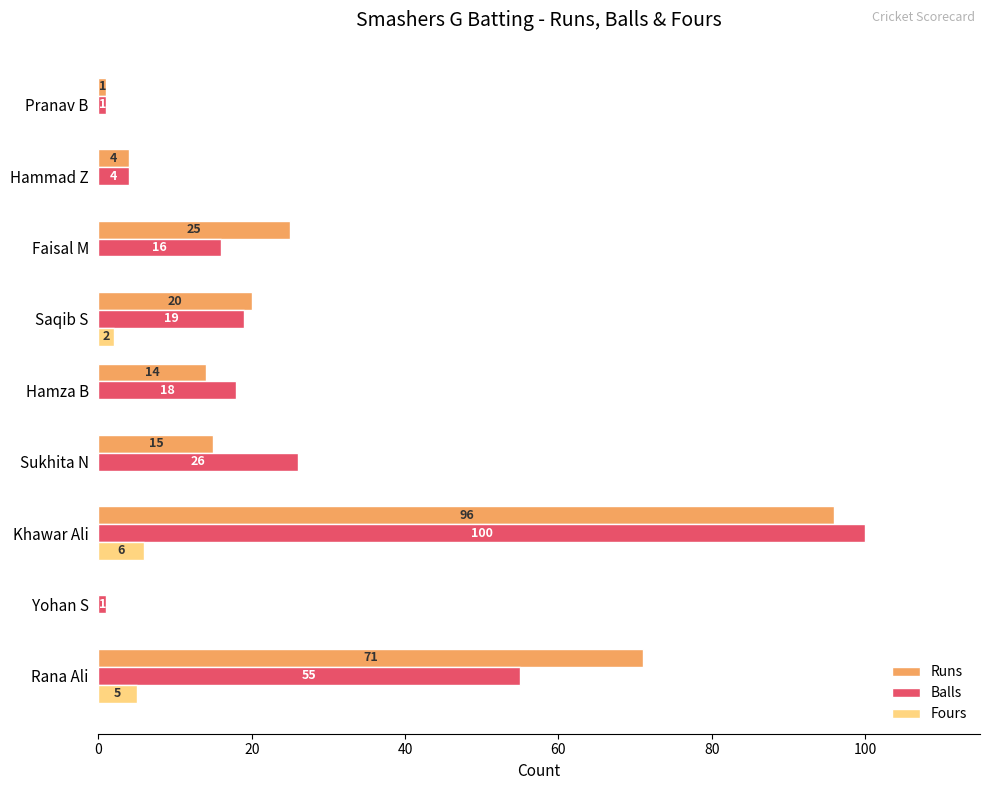

What is the sum of all Runs values?

246